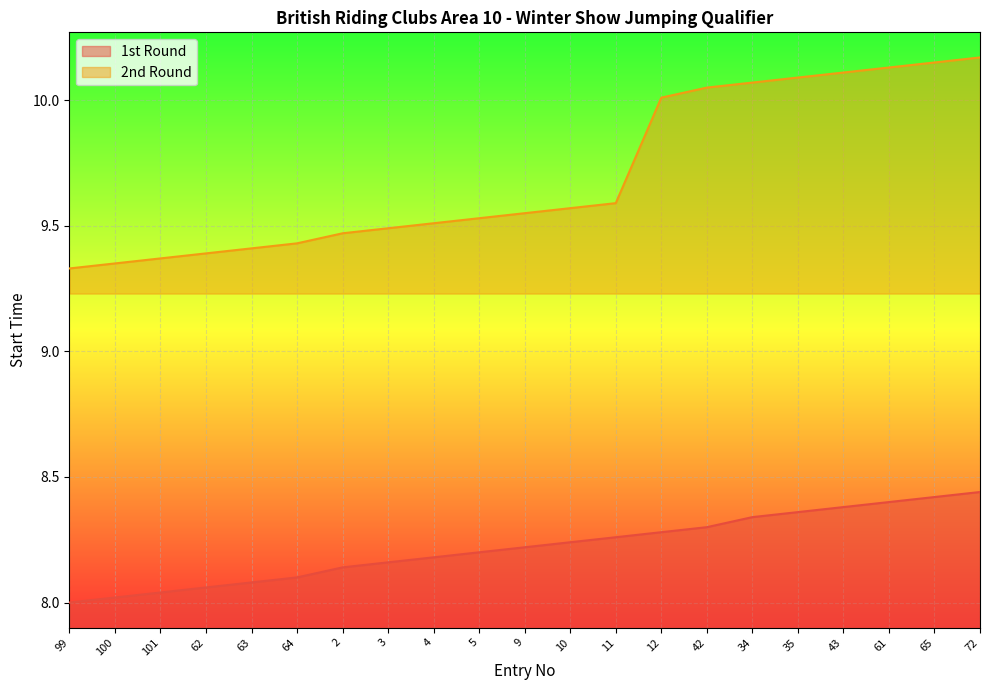

What is the label of the 18th point from the right?

62